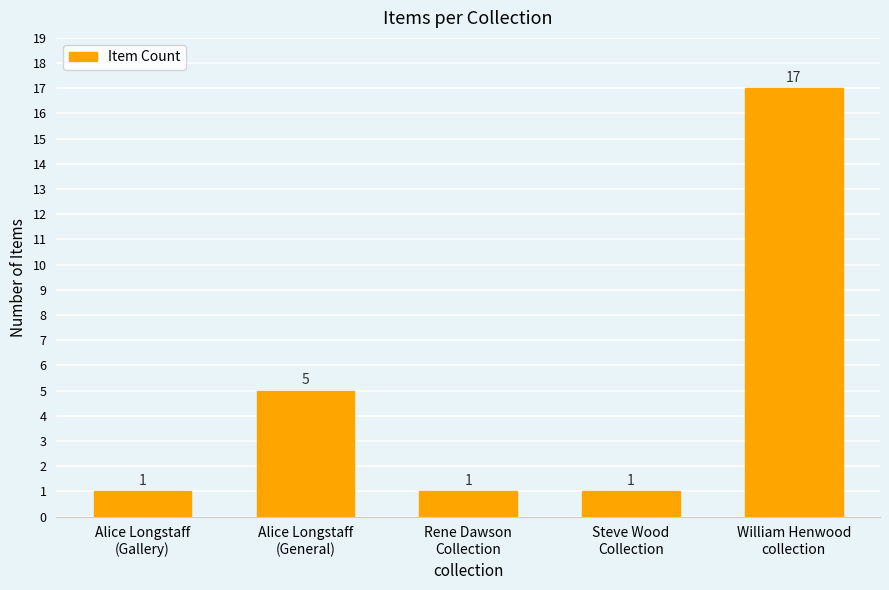

Reading left to right, extract all data points from this chart.

1	5	1	1	17